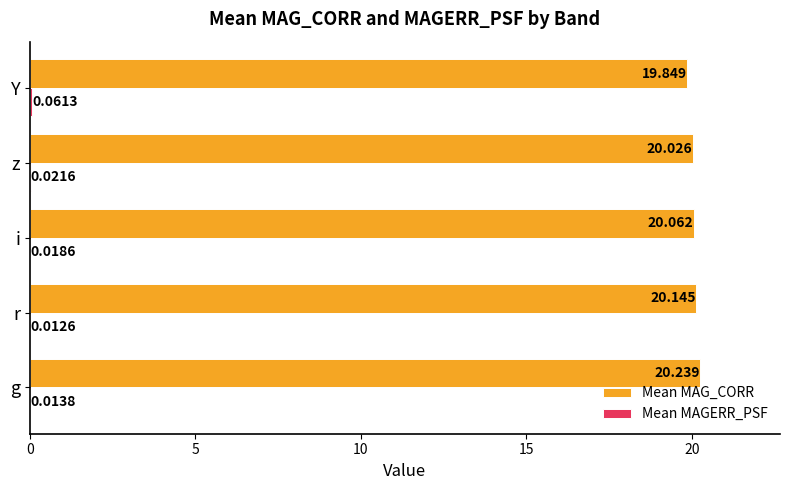

Which series has the largest total across all categories?

Mean MAG_CORR